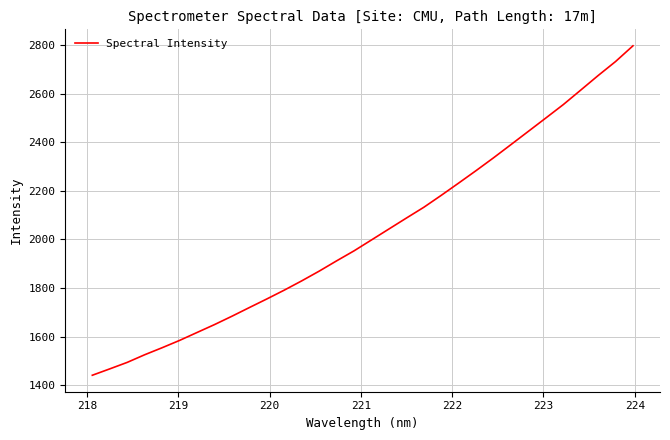

What is the difference between the maximum and minimum values?

1355.7